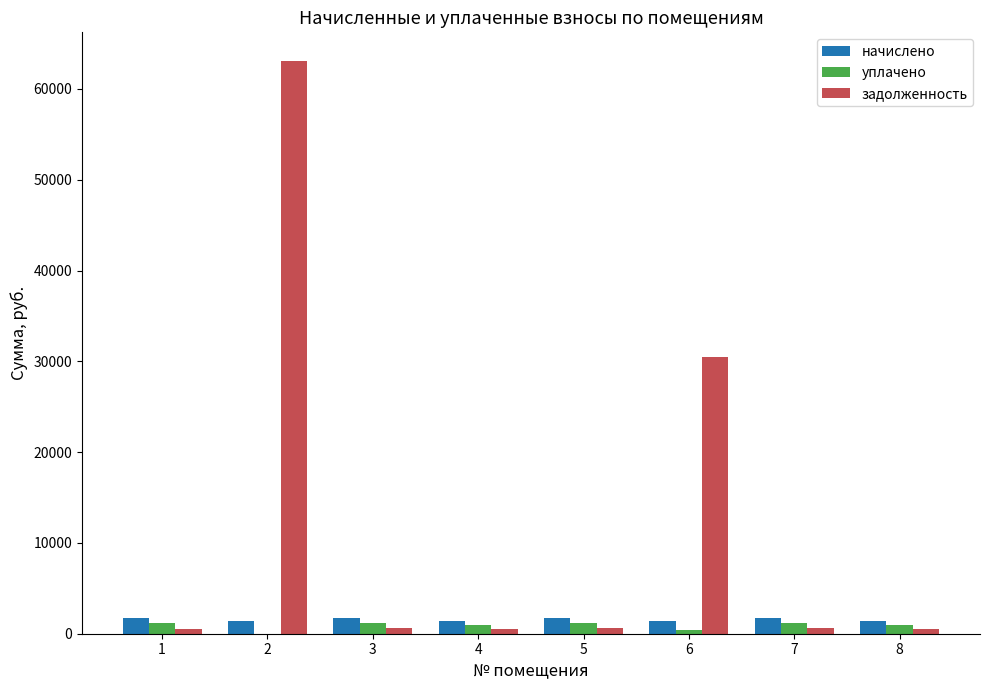

At which label is задолженность closest to 31776?

6